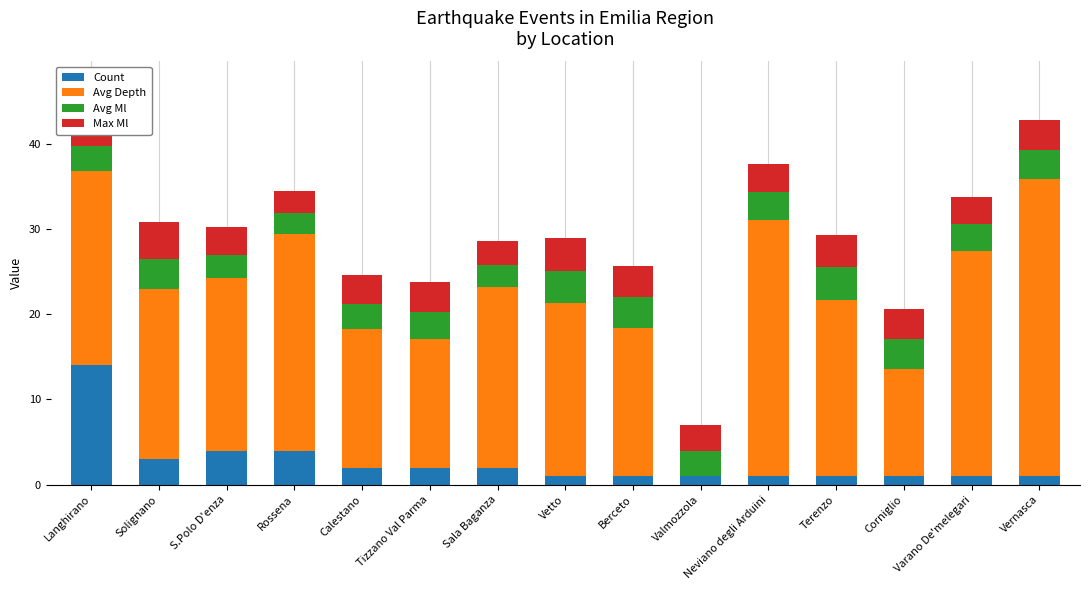

What is the total value across all series at Sala Baganza?

28.6